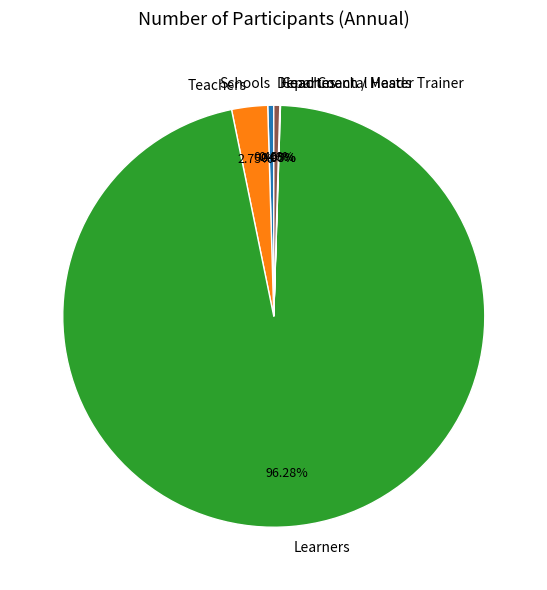

Do Departmental Heads and Teachers together represent more than half of the pie?

No